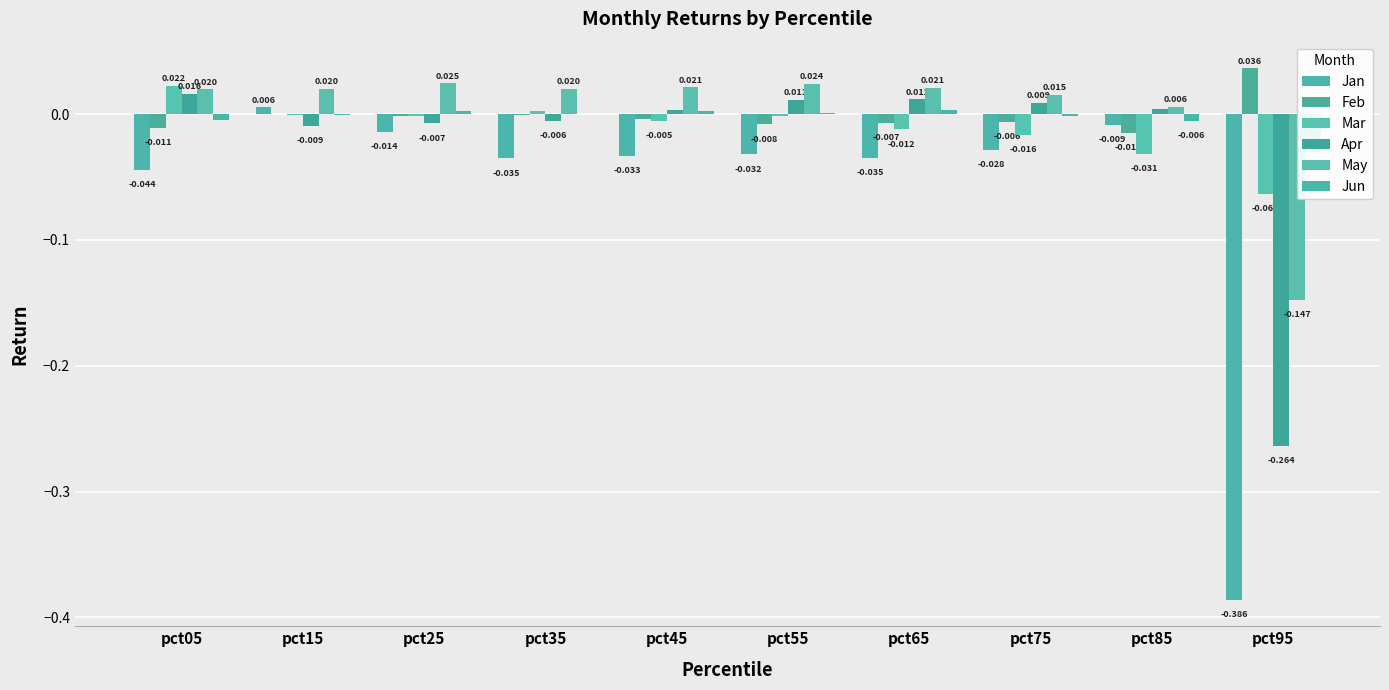

Reading left to right, extract all data points from this chart.

Jan: pct05=-0.0	pct15=0.0	pct25=-0.0	pct35=-0.0	pct45=-0.0	pct55=-0.0	pct65=-0.0	pct75=-0.0	pct85=-0.0	pct95=-0.4
Feb: pct05=-0.0	pct15=-0.0	pct25=-0.0	pct35=-0.0	pct45=-0.0	pct55=-0.0	pct65=-0.0	pct75=-0.0	pct85=-0.0	pct95=0.0
Mar: pct05=0.0	pct15=-0.0	pct25=-0.0	pct35=0.0	pct45=-0.0	pct55=-0.0	pct65=-0.0	pct75=-0.0	pct85=-0.0	pct95=-0.1
Apr: pct05=0.0	pct15=-0.0	pct25=-0.0	pct35=-0.0	pct45=0.0	pct55=0.0	pct65=0.0	pct75=0.0	pct85=0.0	pct95=-0.3
May: pct05=0.0	pct15=0.0	pct25=0.0	pct35=0.0	pct45=0.0	pct55=0.0	pct65=0.0	pct75=0.0	pct85=0.0	pct95=-0.1
Jun: pct05=-0.0	pct15=-0.0	pct25=0.0	pct35=0.0	pct45=0.0	pct55=0.0	pct65=0.0	pct75=-0.0	pct85=-0.0	pct95=-0.0